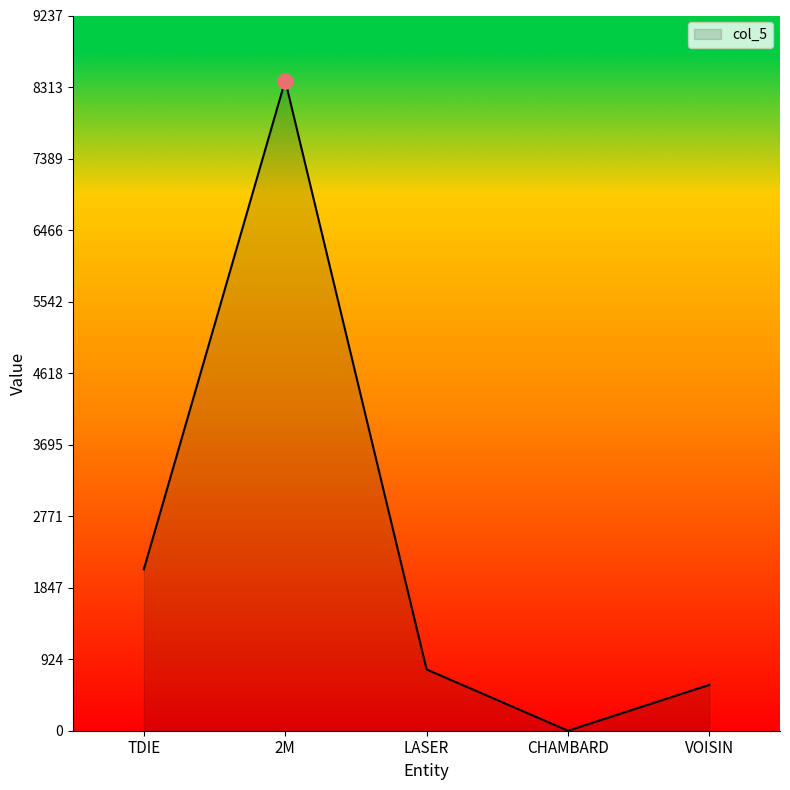

Which has a higher value, CHAMBARD or TDIE?

TDIE